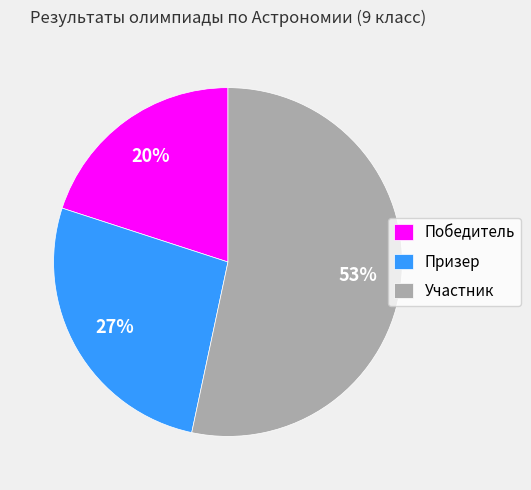

Approximately how many times larger is the value at Победитель compared to Участник?

0.4